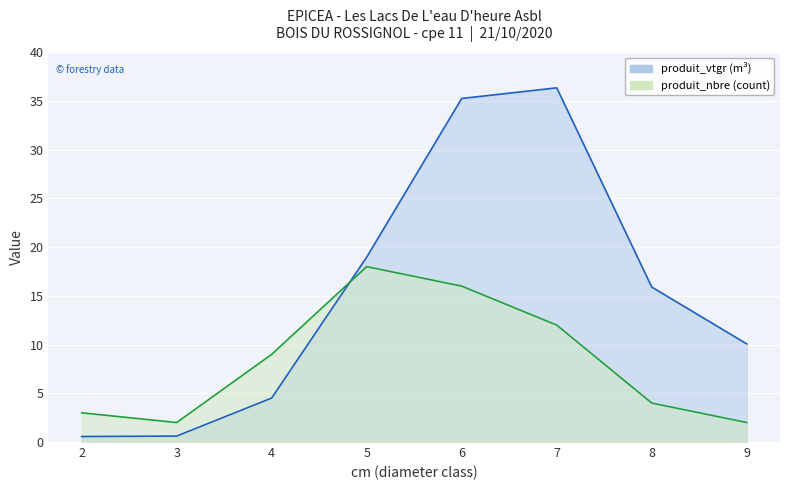

At which label does produit_vtgr line reach its peak?

7